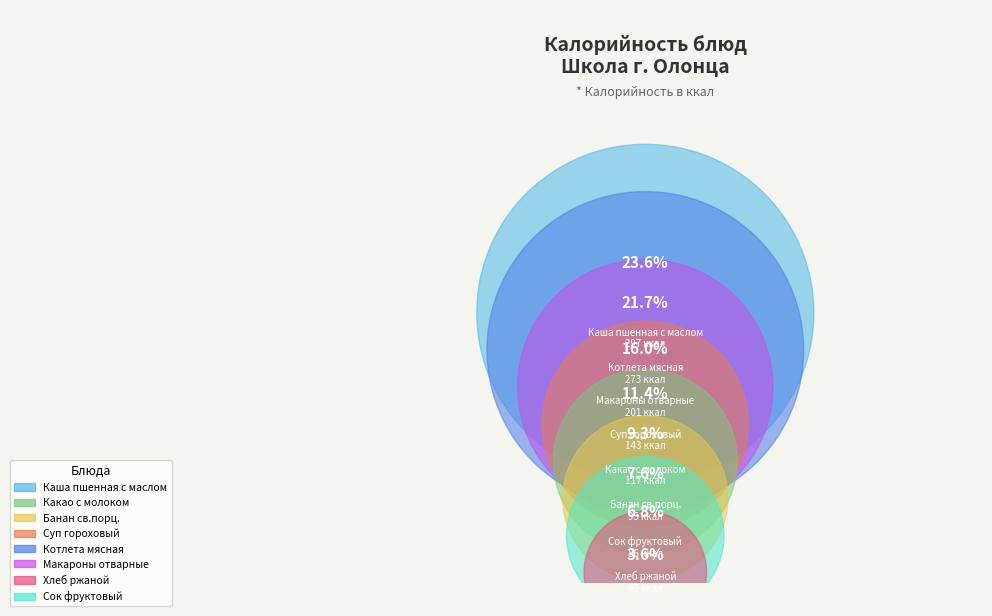

Is there any slice that represents more than half of the pie?

No